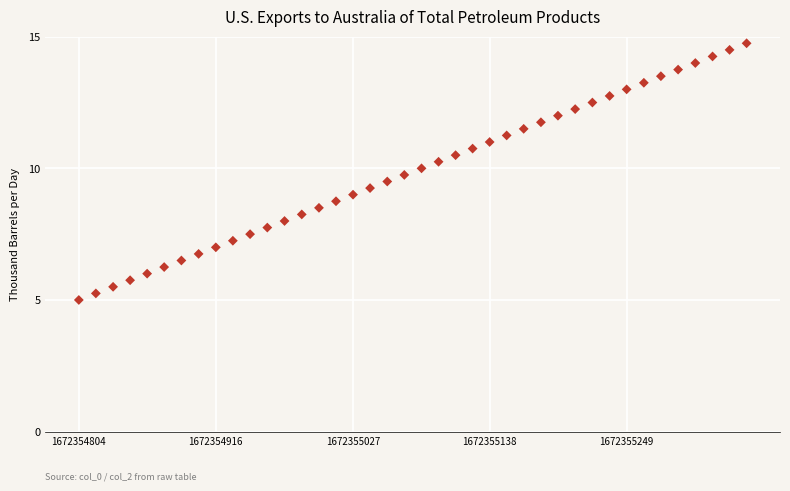

What is the range of X values (max minus min)?

542.4